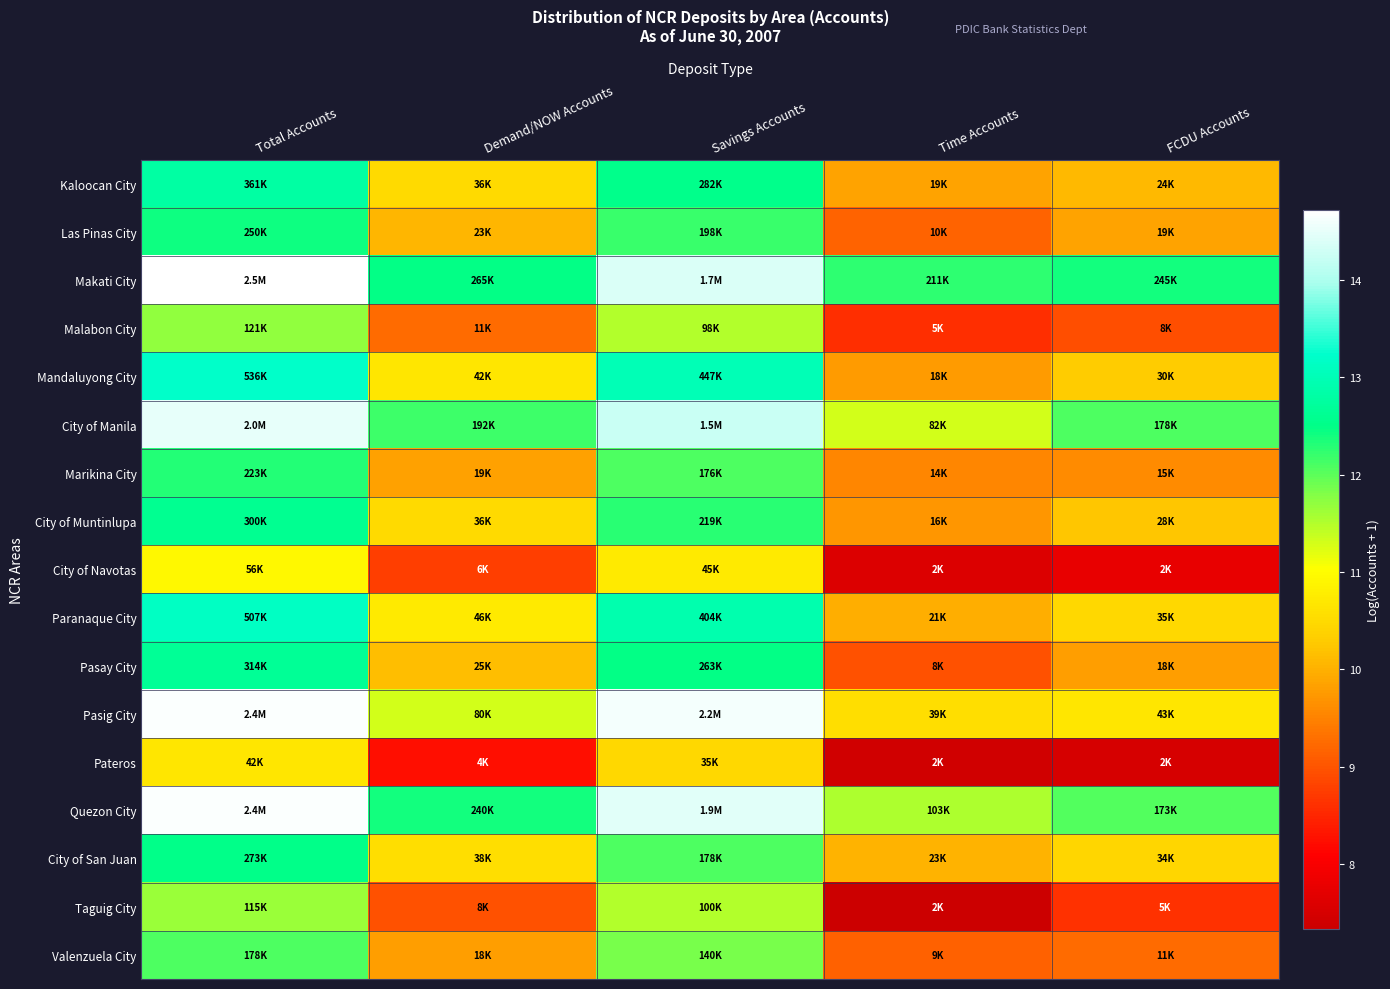

What is the total value across all series at FCDU Accounts?

170.1